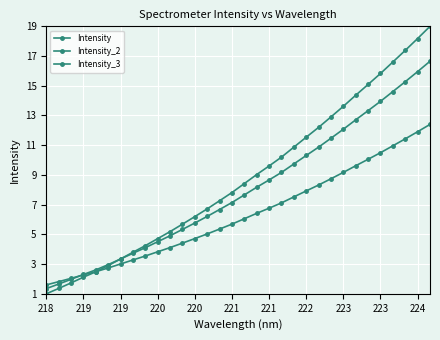

Which series has the largest range (max minus min)?

Intensity